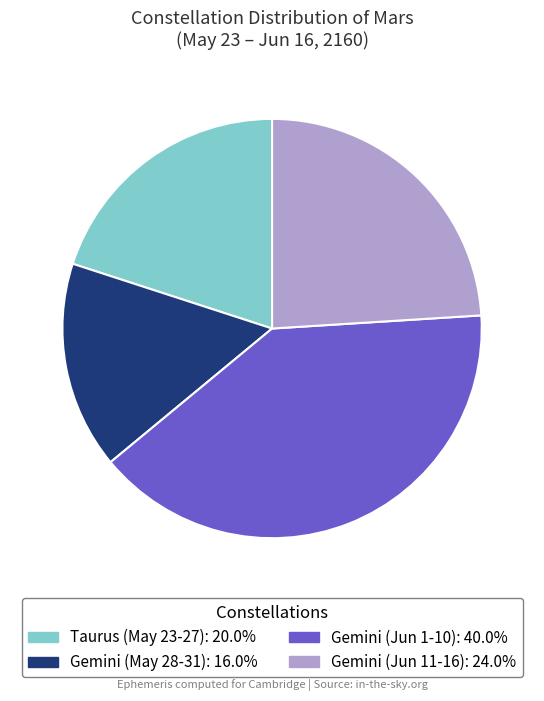

Is there a majority slice in this chart?

No